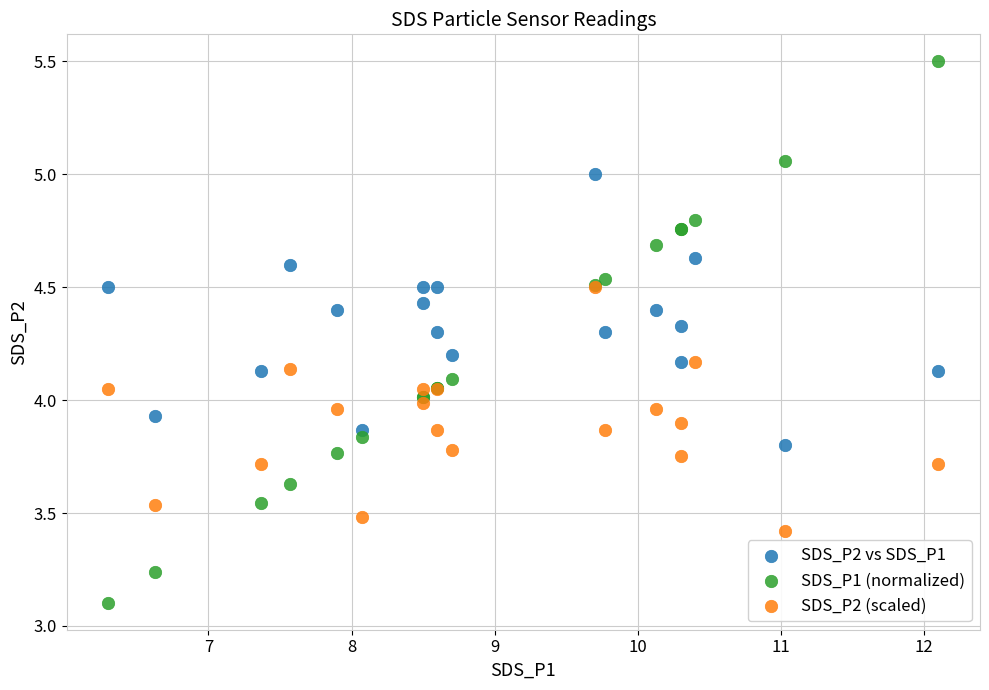

In the SDS_P2 (scaled) series, what Y value is closest to 3?

3.4